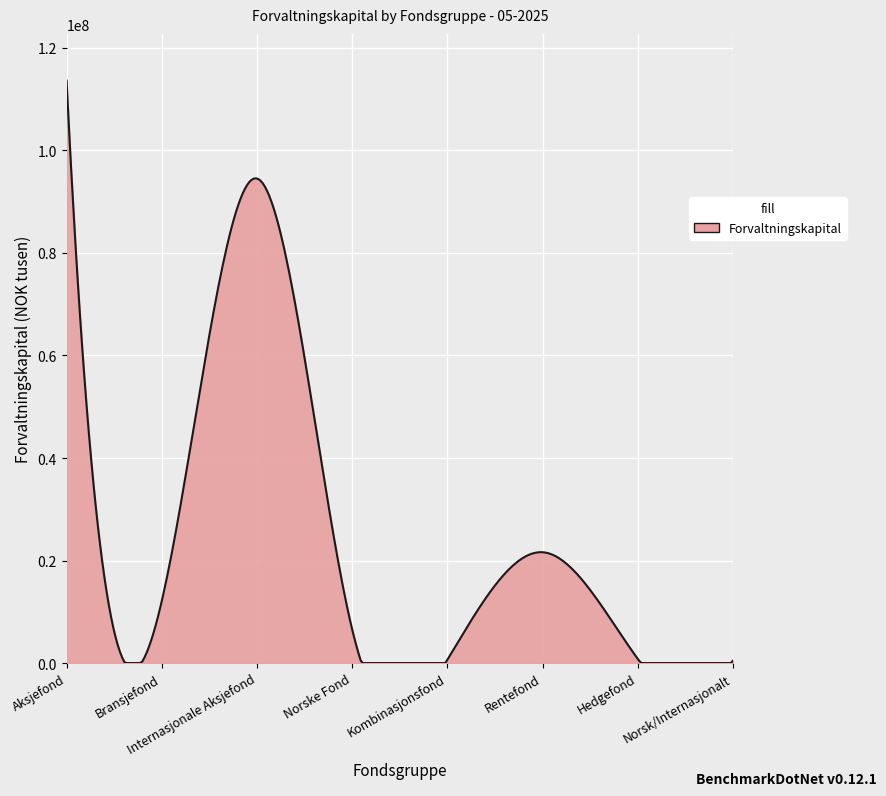

What is the greatest value displayed?

113641886.6